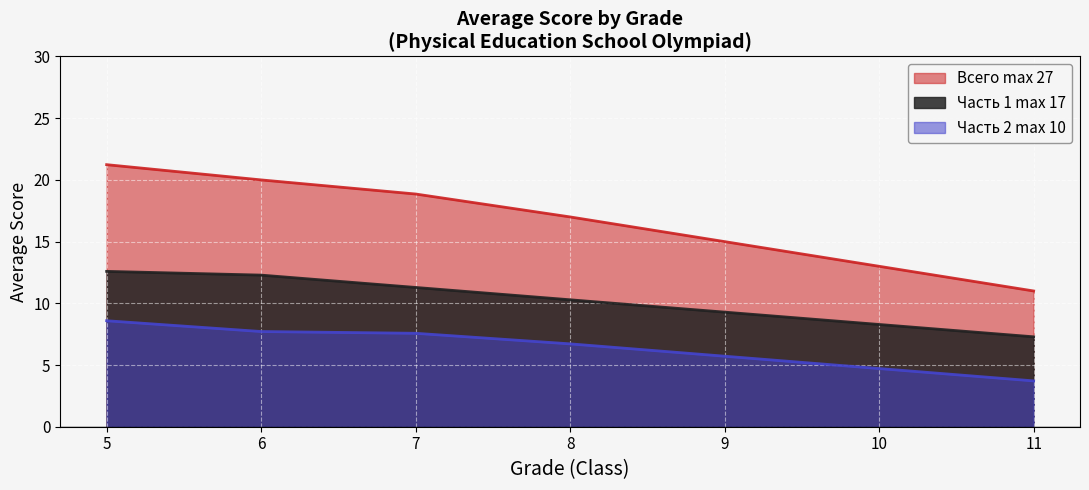

Is the value of Всего max 27 at 7 greater than the value of Часть 2 max 10 at 8?

Yes